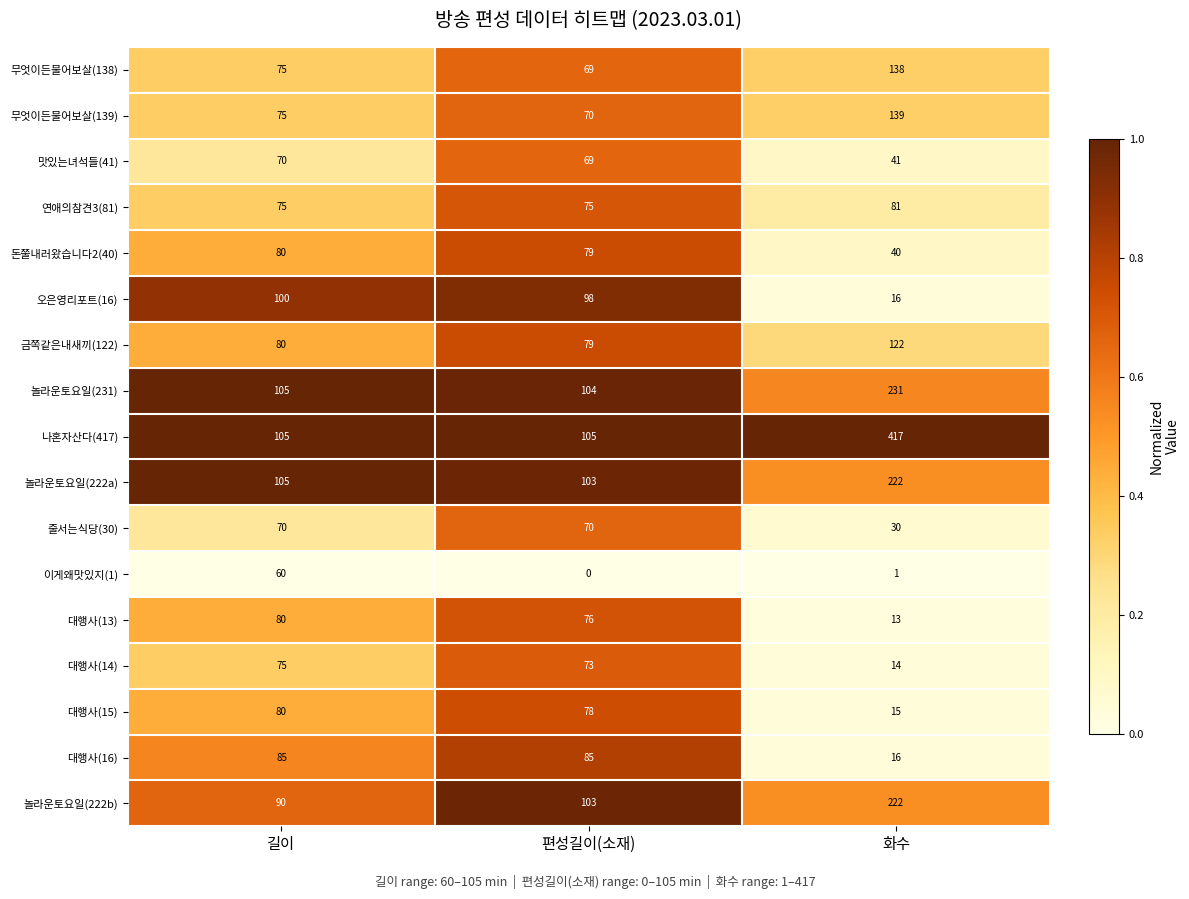

What is the sum of the 무엇이든물어보살(138) values at 길이 and 편성길이(소재)?

144